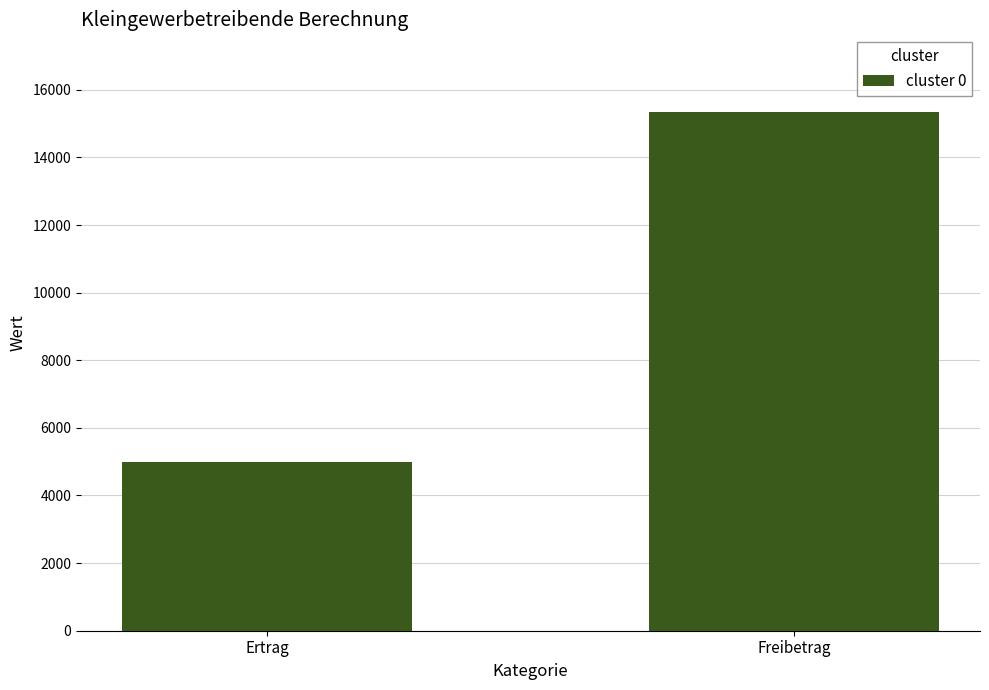

Where is the data nearest to the value 10170?

Ertrag